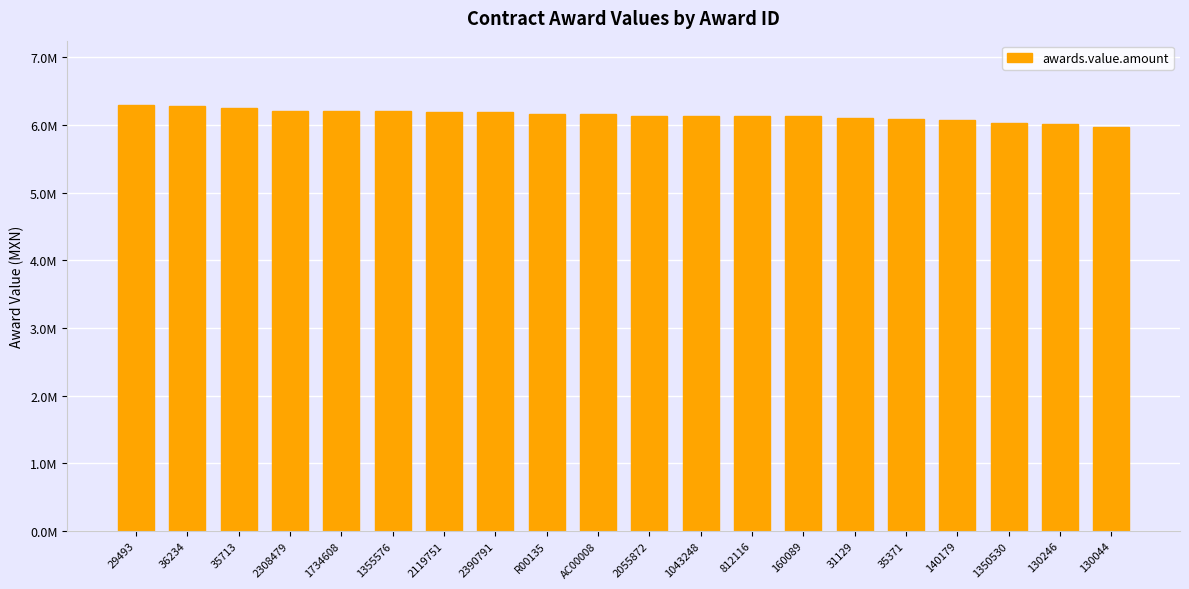

Reading left to right, transcribe all the data shown in this chart.

29493=6299863.9	36234=6279357.5	35713=6252864.0	2308479=6208104.0	1734608=6205916.6	1355576=6204759.0	2119751=6191800.9	2390791=6191039.9	R00135=6166028.3	AC00008=6164054.9	2055872=6138620.0	1043248=6138594.0	812116=6137422.1	160089=6131181.9	31129=6099517.5	35371=6088932.8	140179=6073556.1	1350530=6034482.8	130246=6006720.0	130044=5967463.2